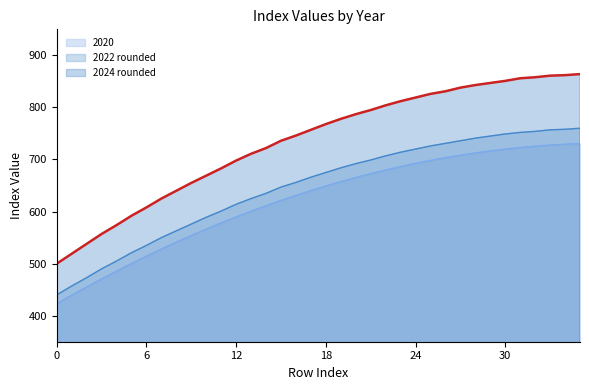

True or false: 2024 rounded has more than 2 interior local peaks.

False